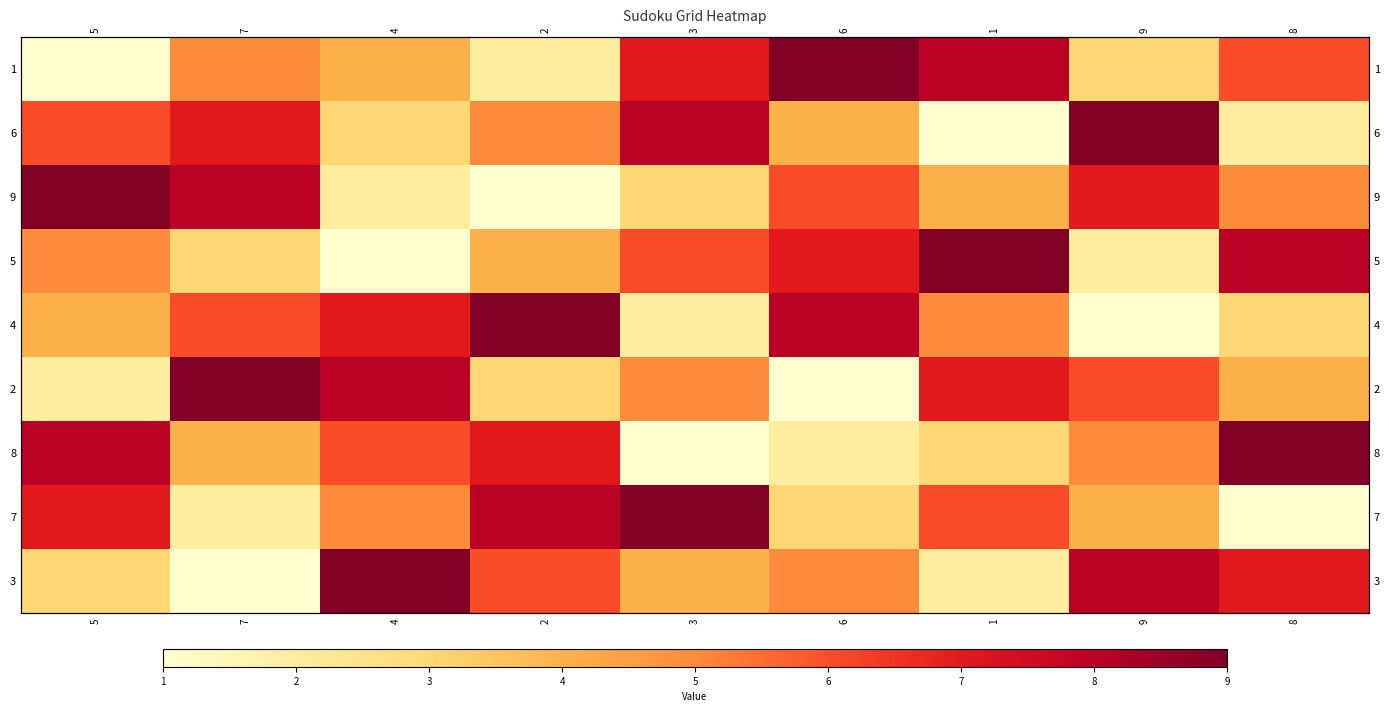

What is the total value across all series at 1?

45